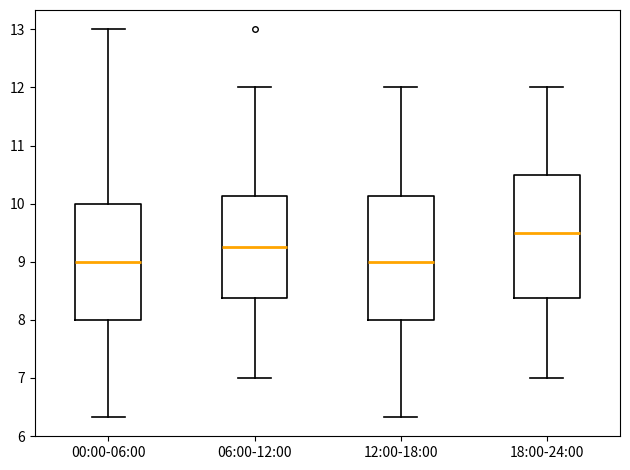

Which box's median line is the highest?

18:00-24:00